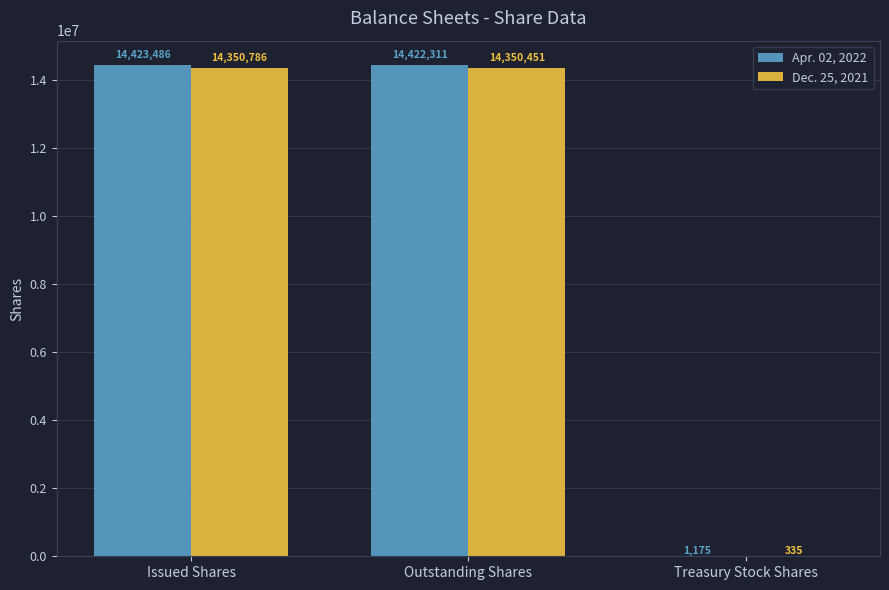

What is the sum of the Apr. 02, 2022 values at Issued Shares and Treasury Stock Shares?

14424661